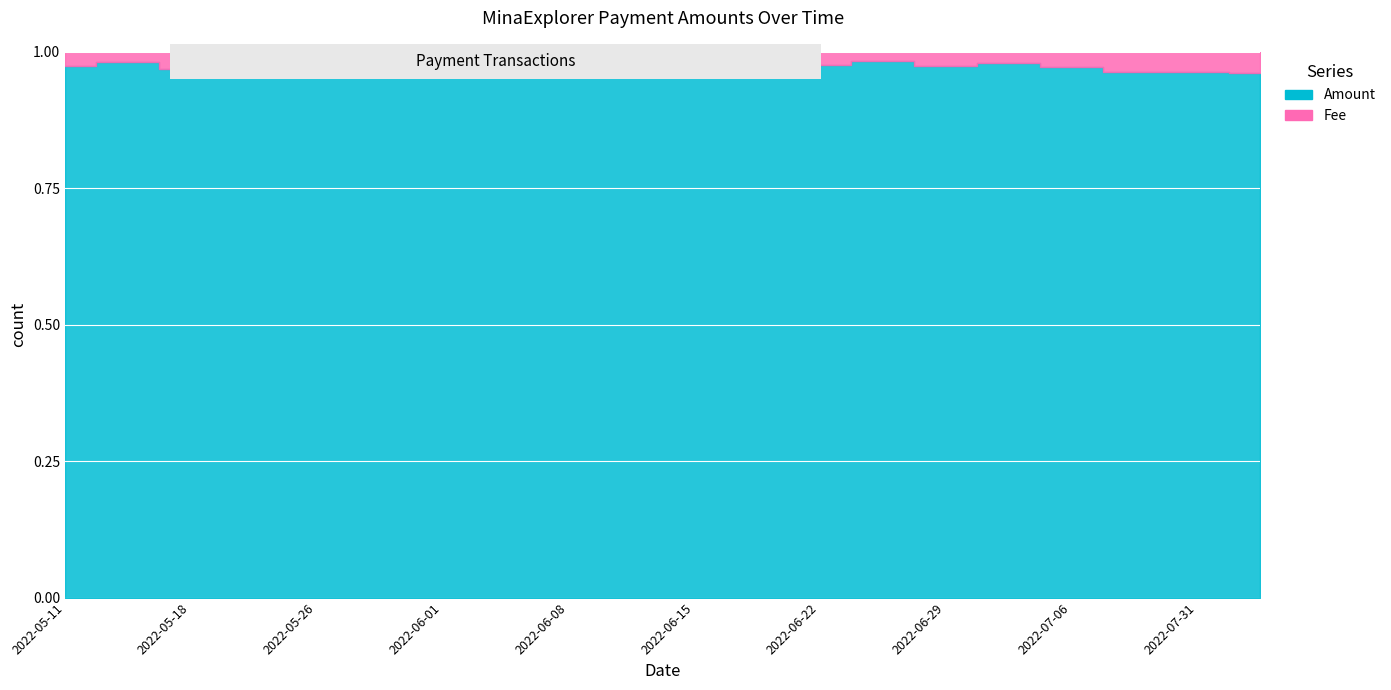

Is the value of Fee at 2022-05-26 greater than the value of Amount at 2022-05-18?

No